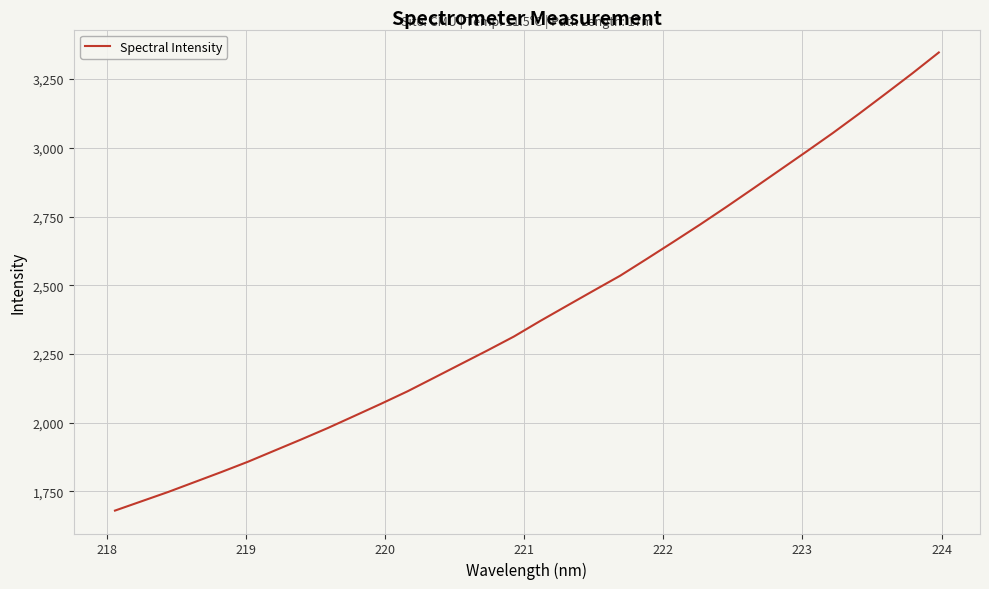

What is the greatest value displayed?

3346.8